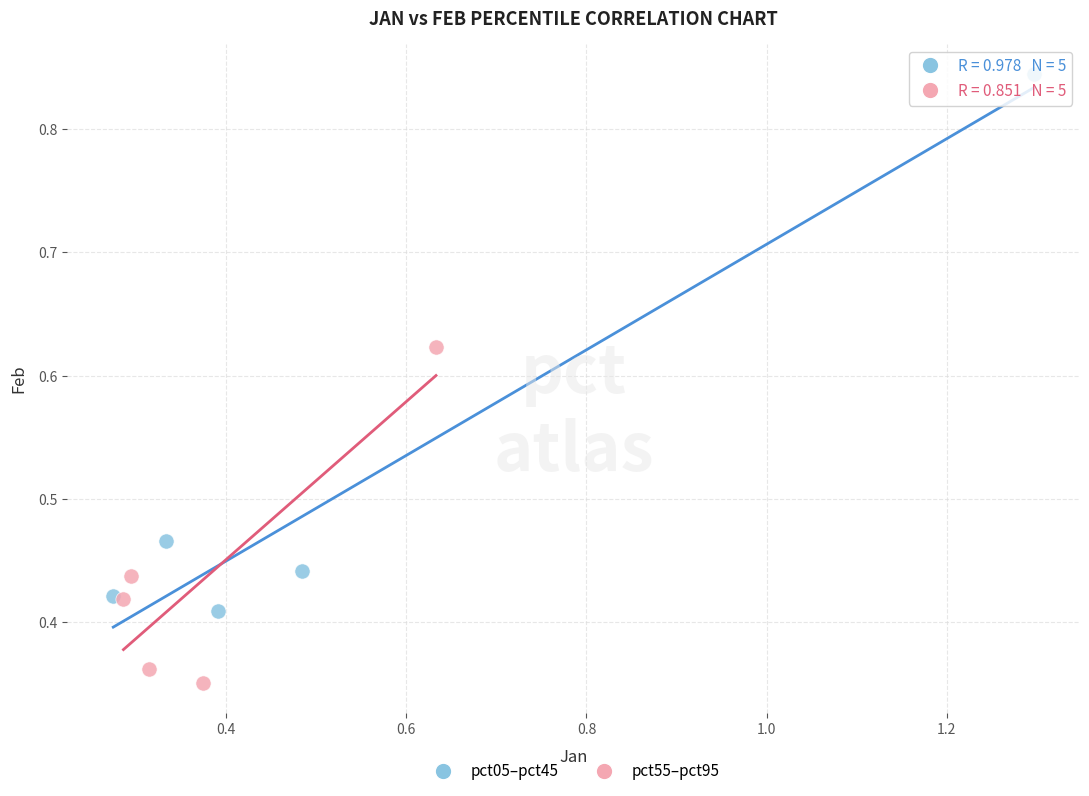

Which series reaches the minimum Y coordinate?

pct55–pct95